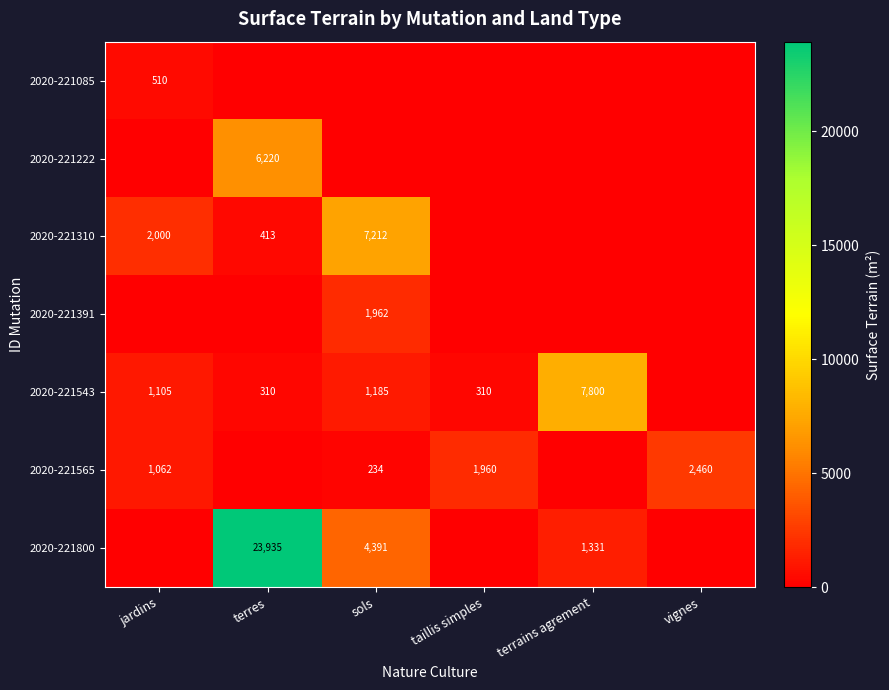

Is it true that 2020-221391 equals 1962 at sols?

True